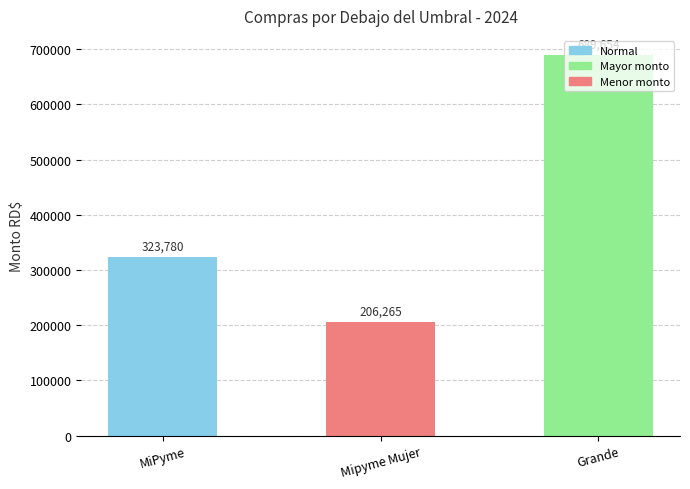

What is the average value?

406566.2